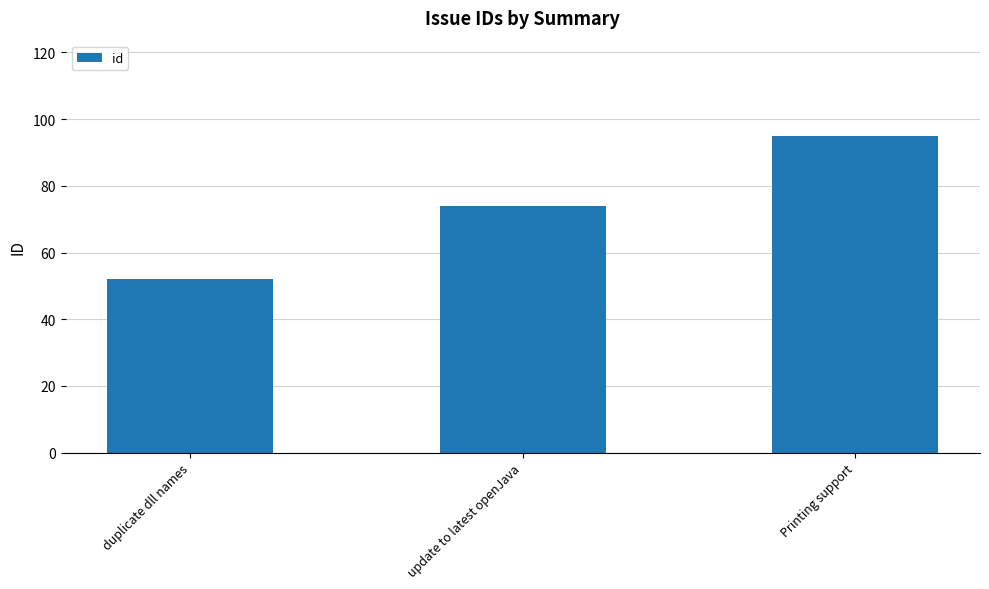

How many bars are there in total?

3